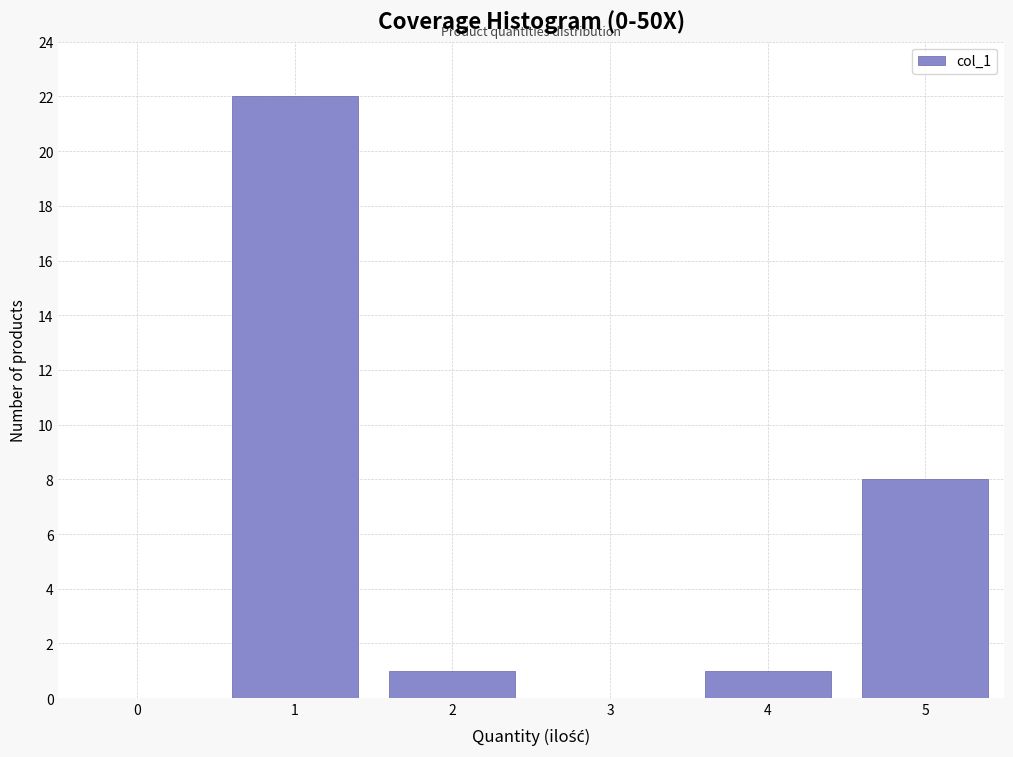

Reading right to left, list all the values displayed in this chart.

5=8	4=1	2=1	1=22